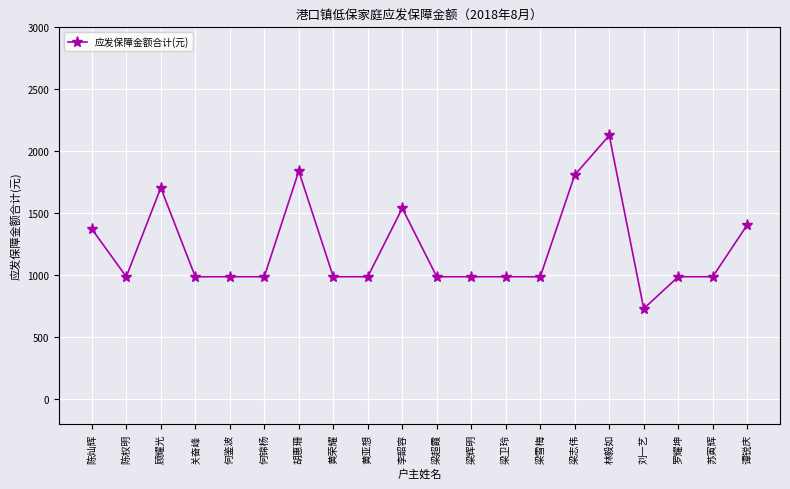

Reading right to left, transcribe all the data shown in this chart.

谭锐庆=1405	苏寅辉=986	罗耀坤=986	刘一艺=728	林毅如=2127	梁志伟=1808	梁雪梅=986	梁卫玲=986	梁辉明=986	梁超霞=986	李韶容=1539	黄亚想=986	黄荣耀=986	胡惠珊=1839	何锦杨=986	何鉴波=986	关奋峰=986	顾耀光=1704	陈权明=986	陈灿辉=1372